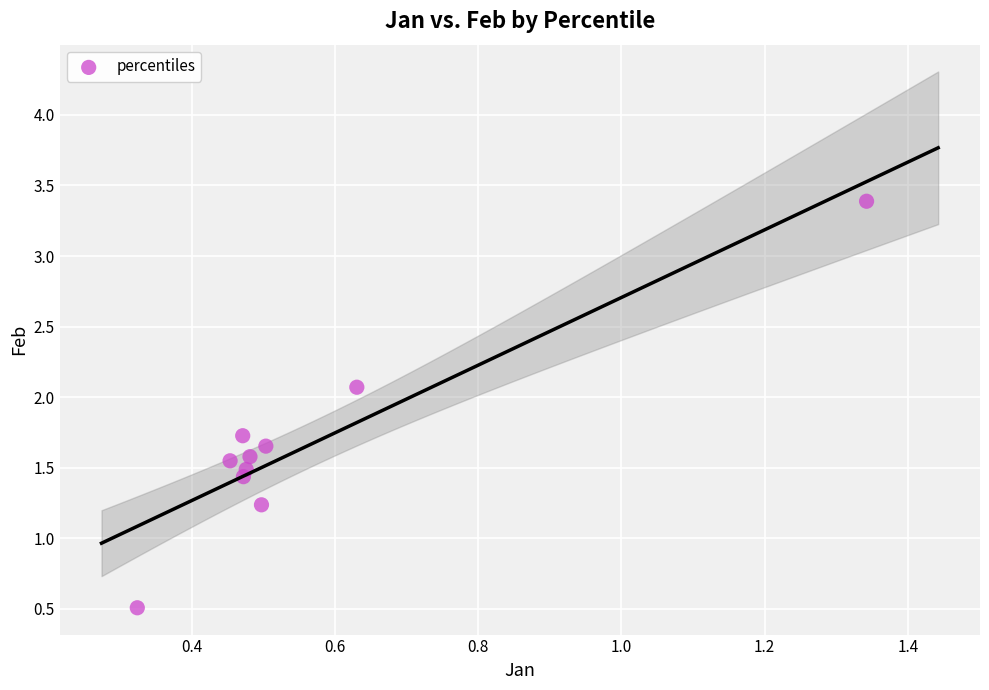

What is the range of Y values (max minus min)?

2.9